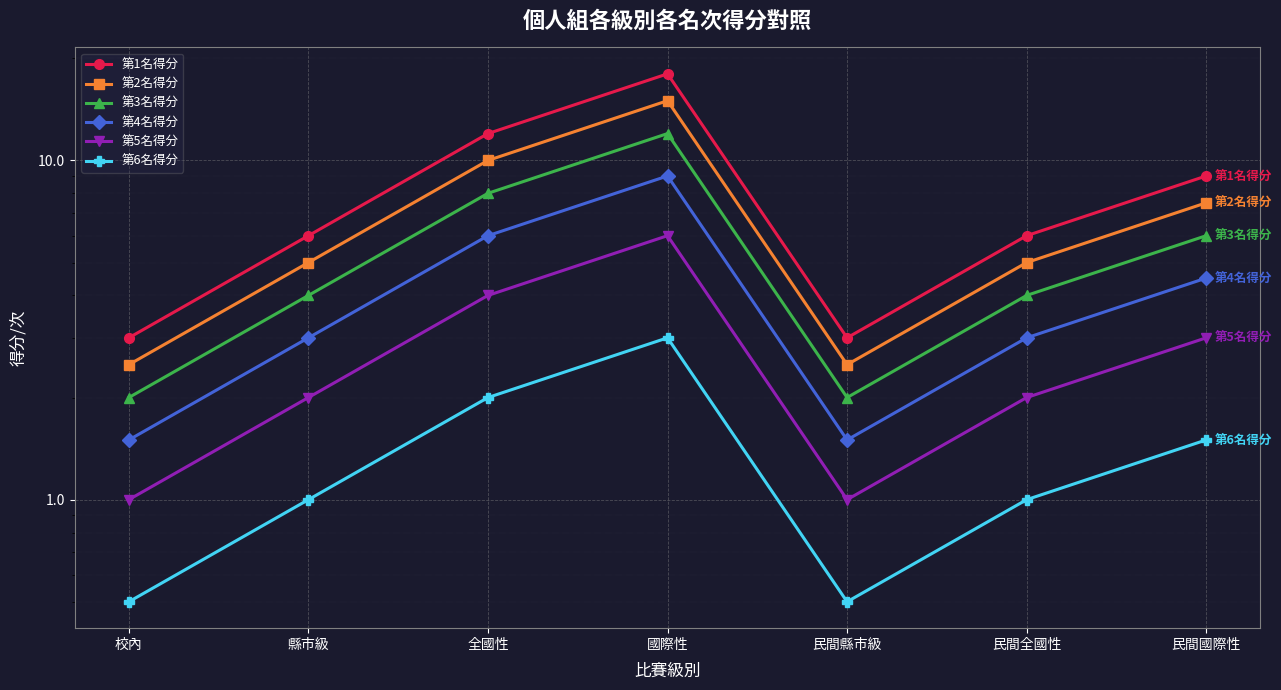

True or false: 第3名得分 has a value of 4.0 at 民間全國性.

True